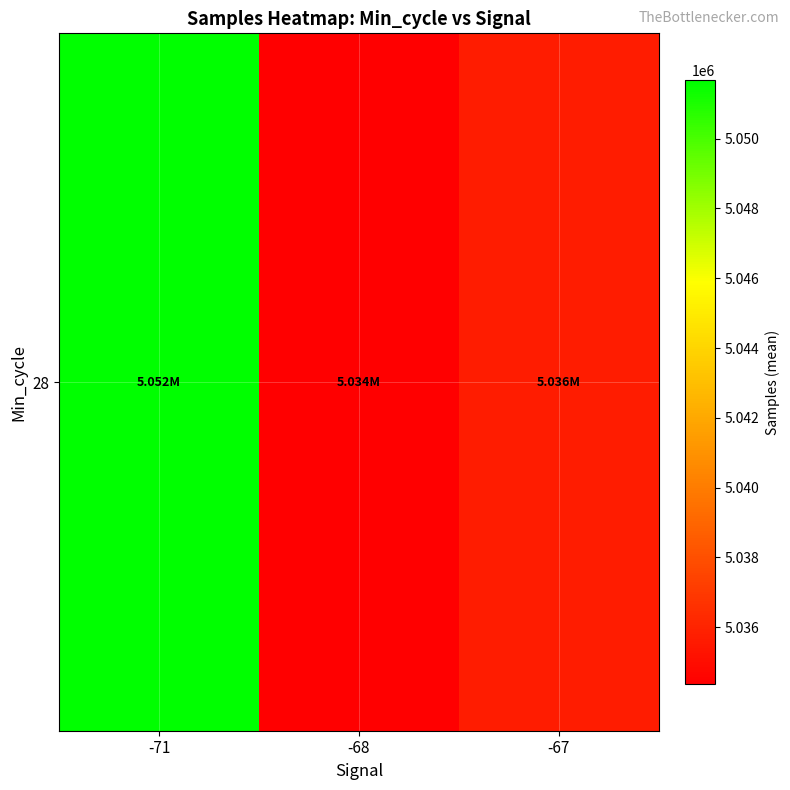

What is the difference between the second highest and minimum values?

1335.1